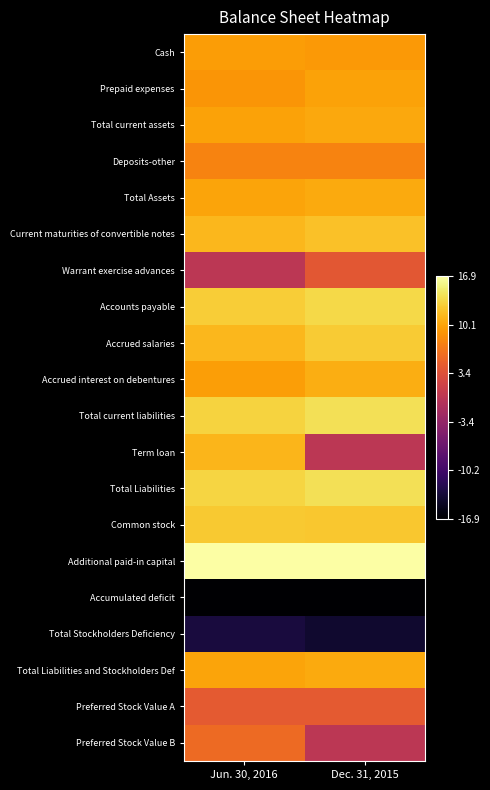

Reading left to right, transcribe all the data shown in this chart.

Cash: Jun. 30, 2016=9.6	Dec. 31, 2015=9.3
Prepaid expenses: Jun. 30, 2016=9.0	Dec. 31, 2015=10.0
Total current assets: Jun. 30, 2016=10.0	Dec. 31, 2015=10.4
Deposits-other: Jun. 30, 2016=7.7	Dec. 31, 2015=7.7
Total Assets: Jun. 30, 2016=10.1	Dec. 31, 2015=10.5
Current maturities of convertible notes: Jun. 30, 2016=11.4	Dec. 31, 2015=12.1
Warrant exercise advances: Jun. 30, 2016=0.0	Dec. 31, 2015=4.0
Accounts payable: Jun. 30, 2016=12.8	Dec. 31, 2015=13.6
Accrued salaries: Jun. 30, 2016=11.4	Dec. 31, 2015=12.7
Accrued interest on debentures: Jun. 30, 2016=9.7	Dec. 31, 2015=10.8
Total current liabilities: Jun. 30, 2016=13.2	Dec. 31, 2015=14.1
Term loan: Jun. 30, 2016=11.2	Dec. 31, 2015=0.0
Total Liabilities: Jun. 30, 2016=13.4	Dec. 31, 2015=14.1
Common stock: Jun. 30, 2016=12.6	Dec. 31, 2015=12.5
Additional paid-in capital: Jun. 30, 2016=16.9	Dec. 31, 2015=16.8
Accumulated deficit: Jun. 30, 2016=-16.9	Dec. 31, 2015=-16.9
Total Stockholders Deficiency: Jun. 30, 2016=-13.3	Dec. 31, 2015=-14.1
Total Liabilities and Stockholders Def: Jun. 30, 2016=10.1	Dec. 31, 2015=10.5
Preferred Stock Value A: Jun. 30, 2016=4.2	Dec. 31, 2015=4.2
Preferred Stock Value B: Jun. 30, 2016=5.8	Dec. 31, 2015=0.0